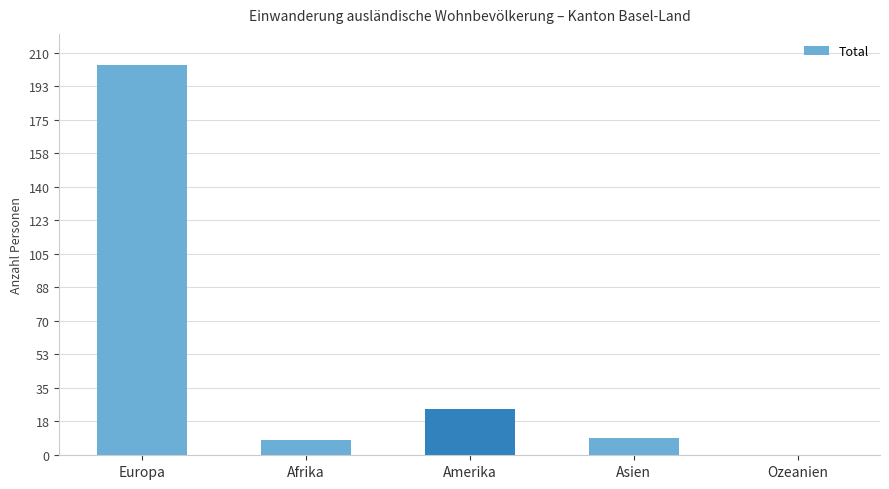

Which label corresponds to the largest value in the chart?

Europa